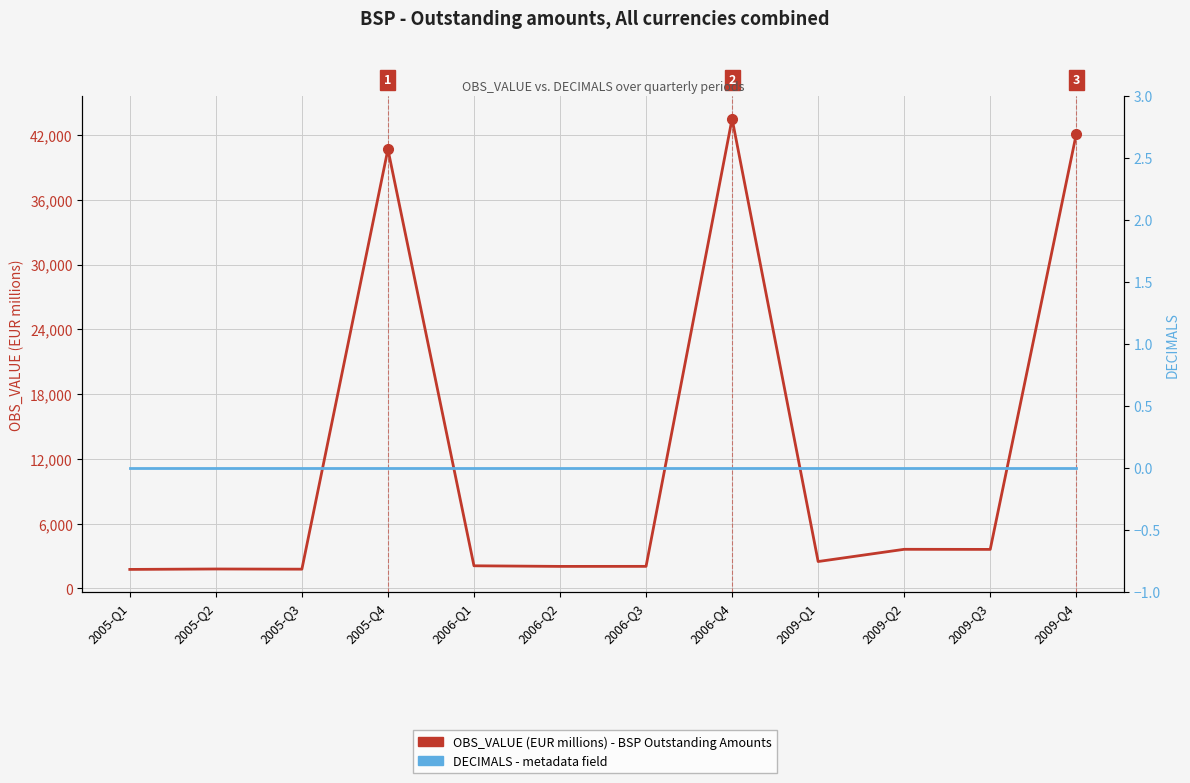

At which category does OBS_VALUE (EUR millions) reach its first local valley?

2005-Q3